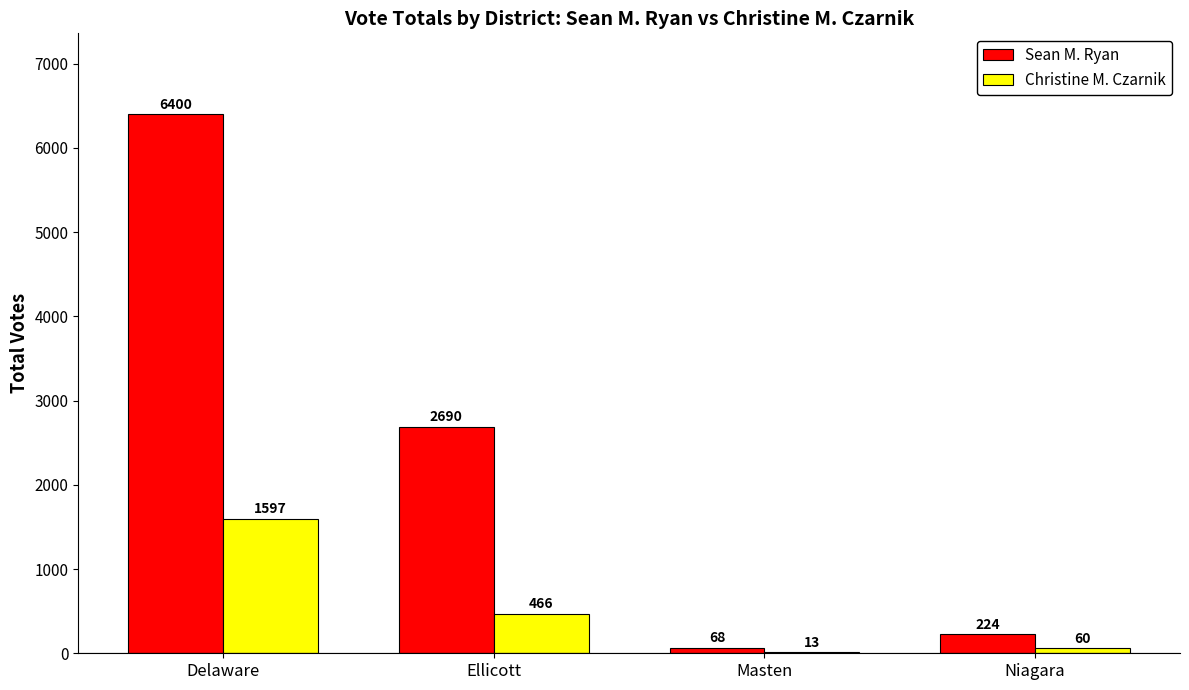

At which label is Christine M. Czarnik closest to 805?

Ellicott